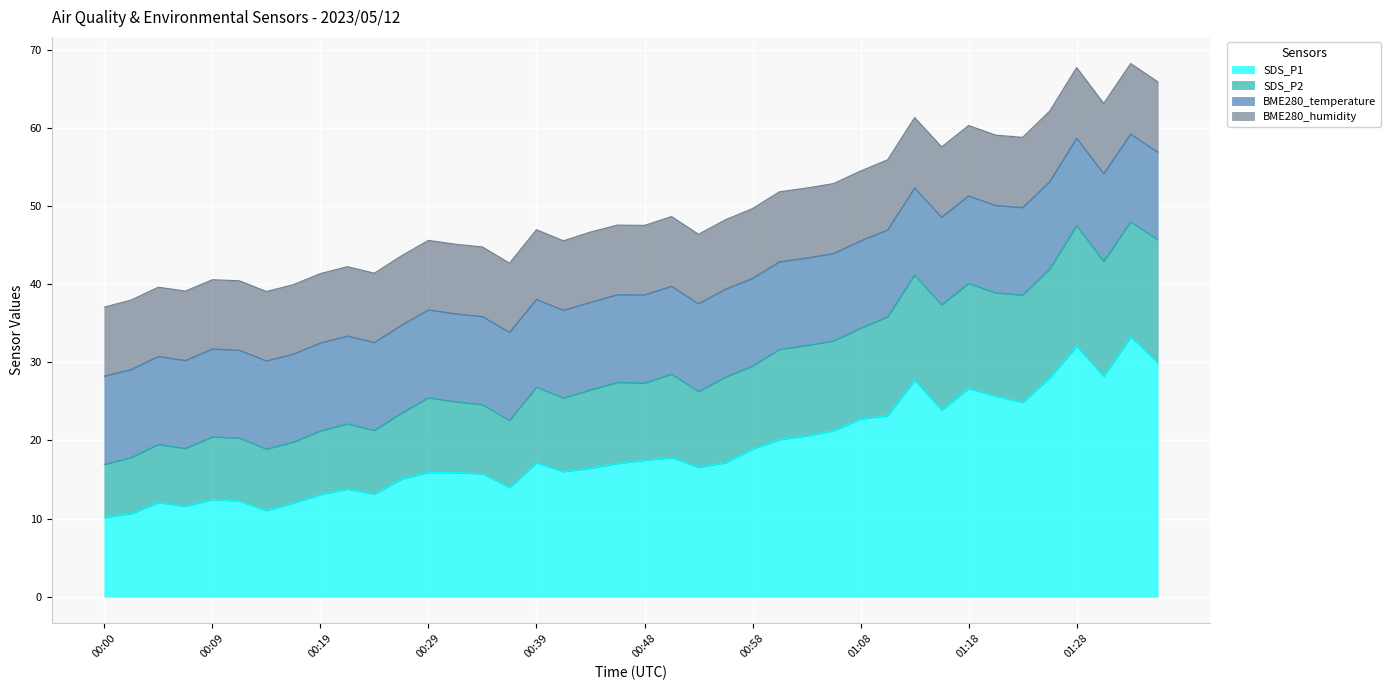

The value of SDS_P1 at 00:51 is 27.1. True or false?

False